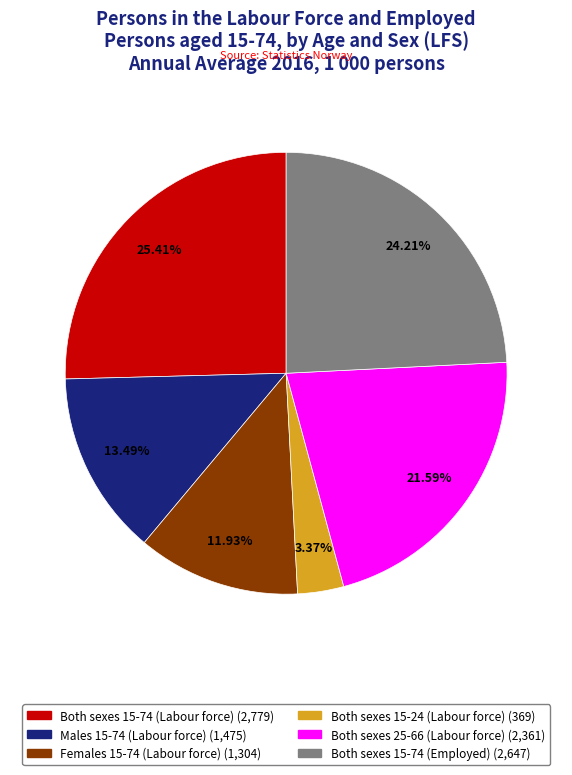

What percentage is the Both sexes 15-24 (Labour force) slice, to the nearest percent?

3%